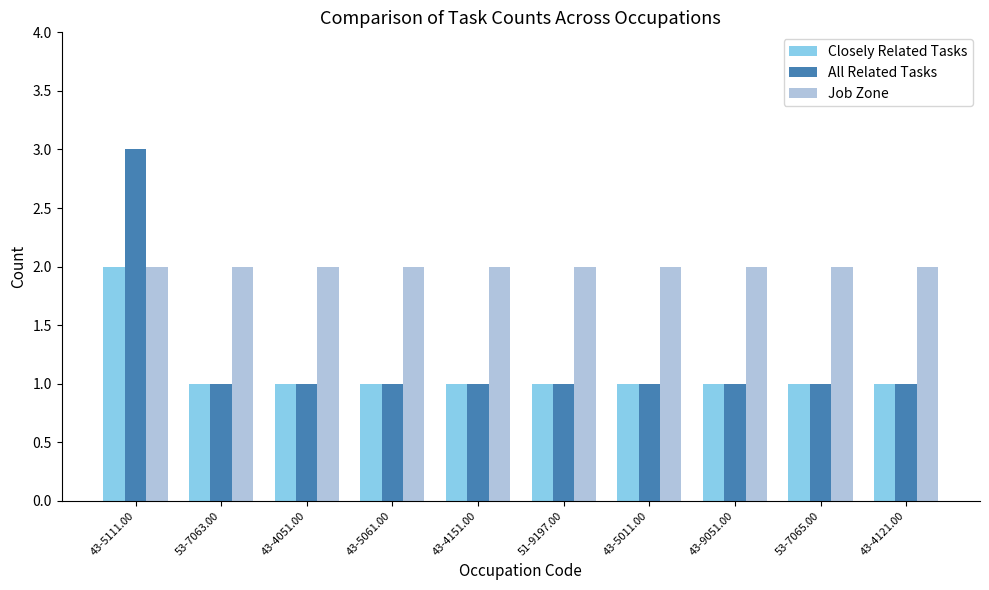

The value of Job Zone at 43-4051.00 is 2. True or false?

True